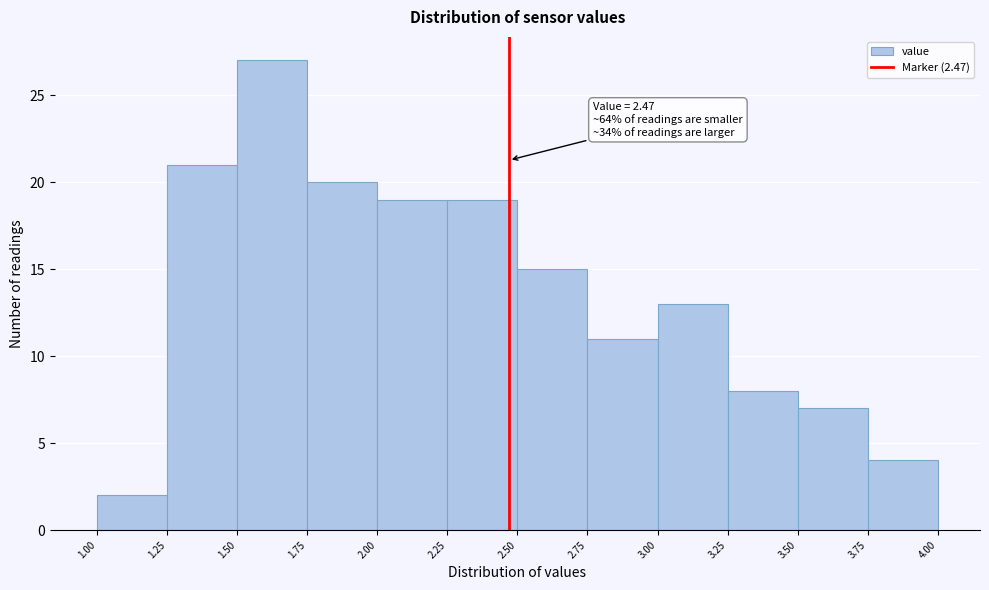

Over which range of the x-axis is the bar tallest?

1.50 to 1.75